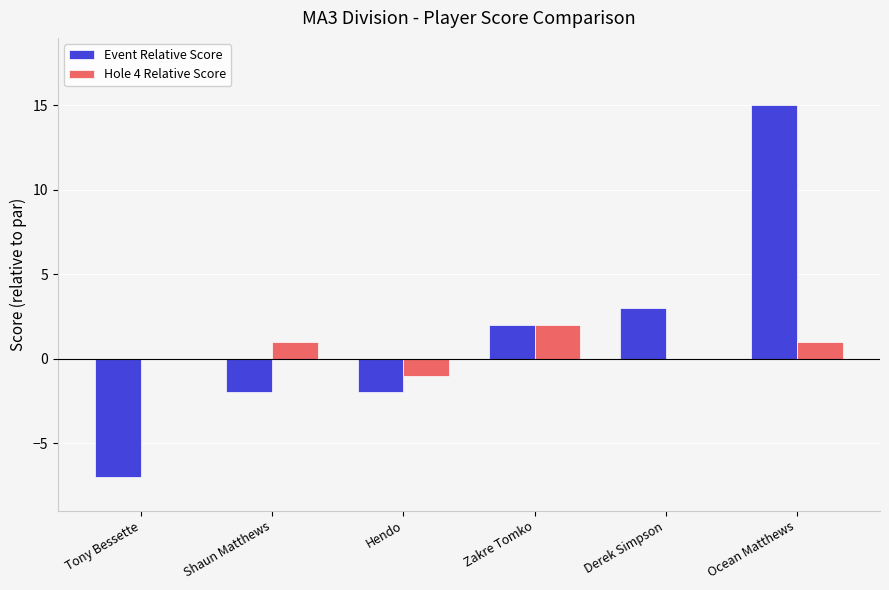

How many values in Event Relative Score are above zero?

3